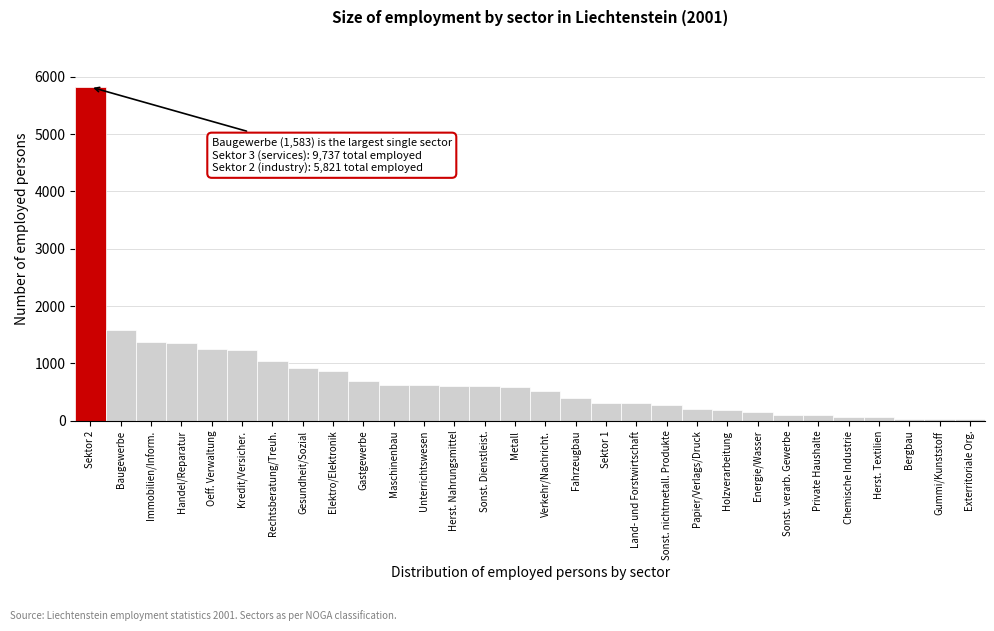

What is the difference between the maximum and second lowest values?

5785